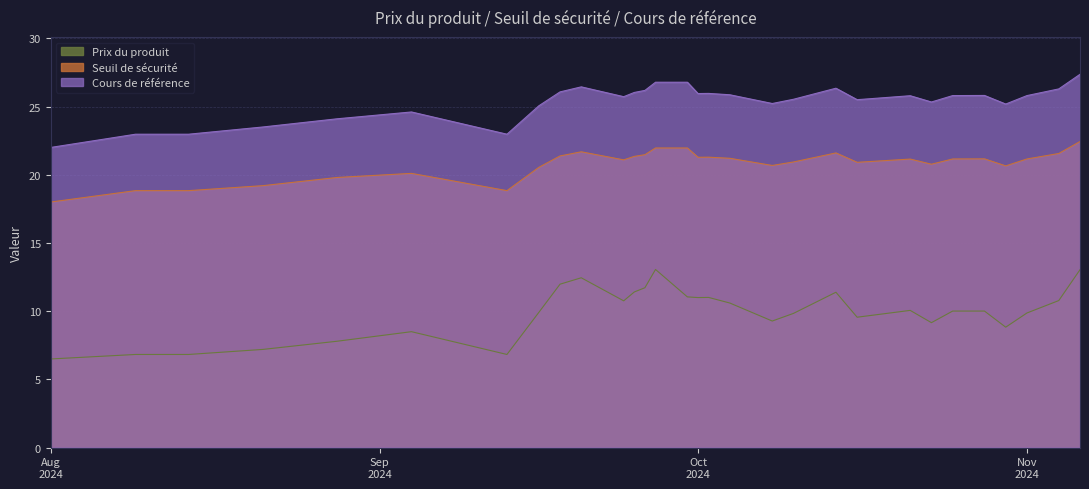

The Prix du produit series shows 10.8 at 2024-11-04. True or false?

True